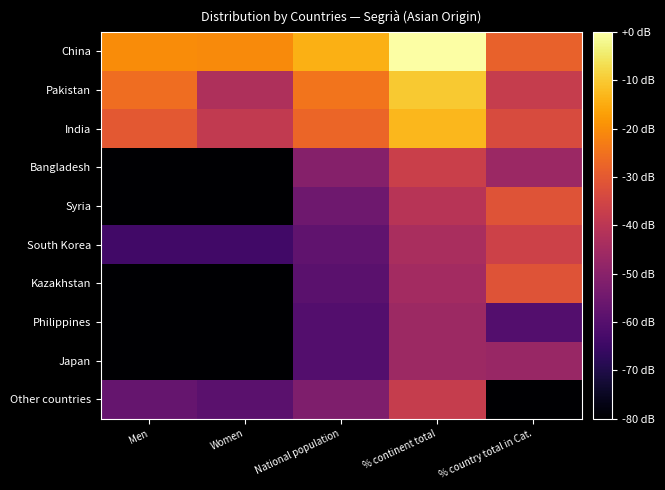

List the series in order of their peak value, highest first.

China, Pakistan, India, Kazakhstan, Syria, South Korea, Bangladesh, Other countries, Philippines, Japan